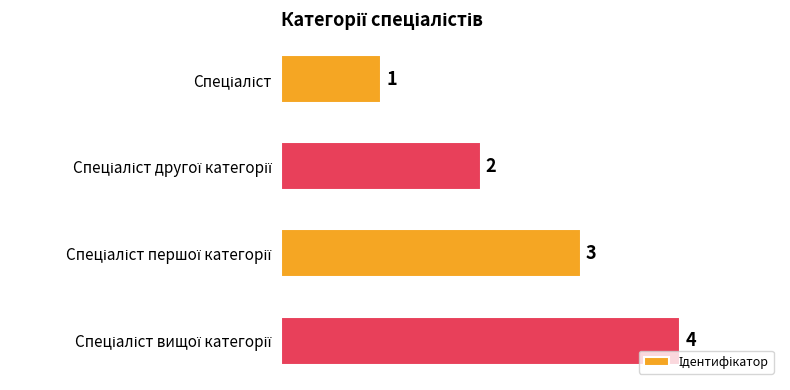

What is the maximum value shown in the chart?

4